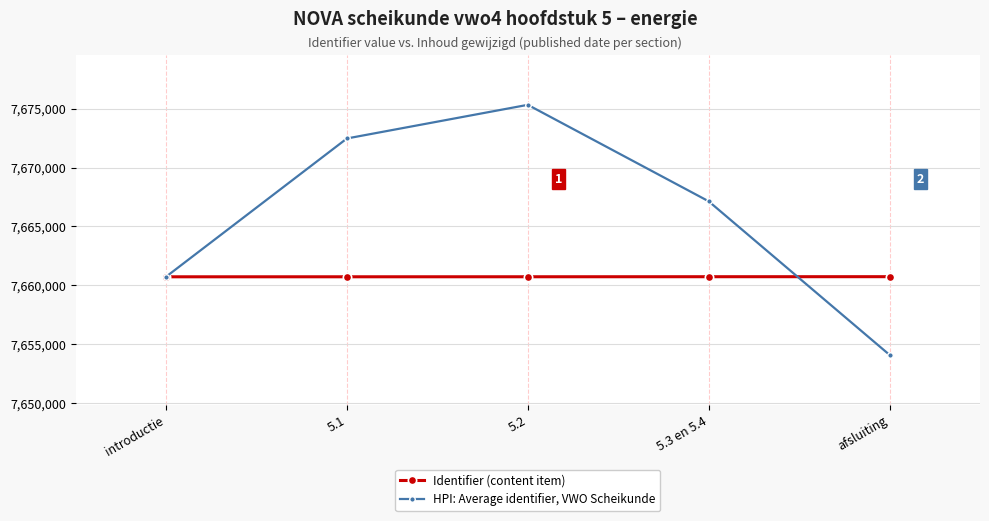

Rank the series by their average value, from highest to lowest.

HPI: Average identifier, VWO Scheikunde, Identifier (content item)